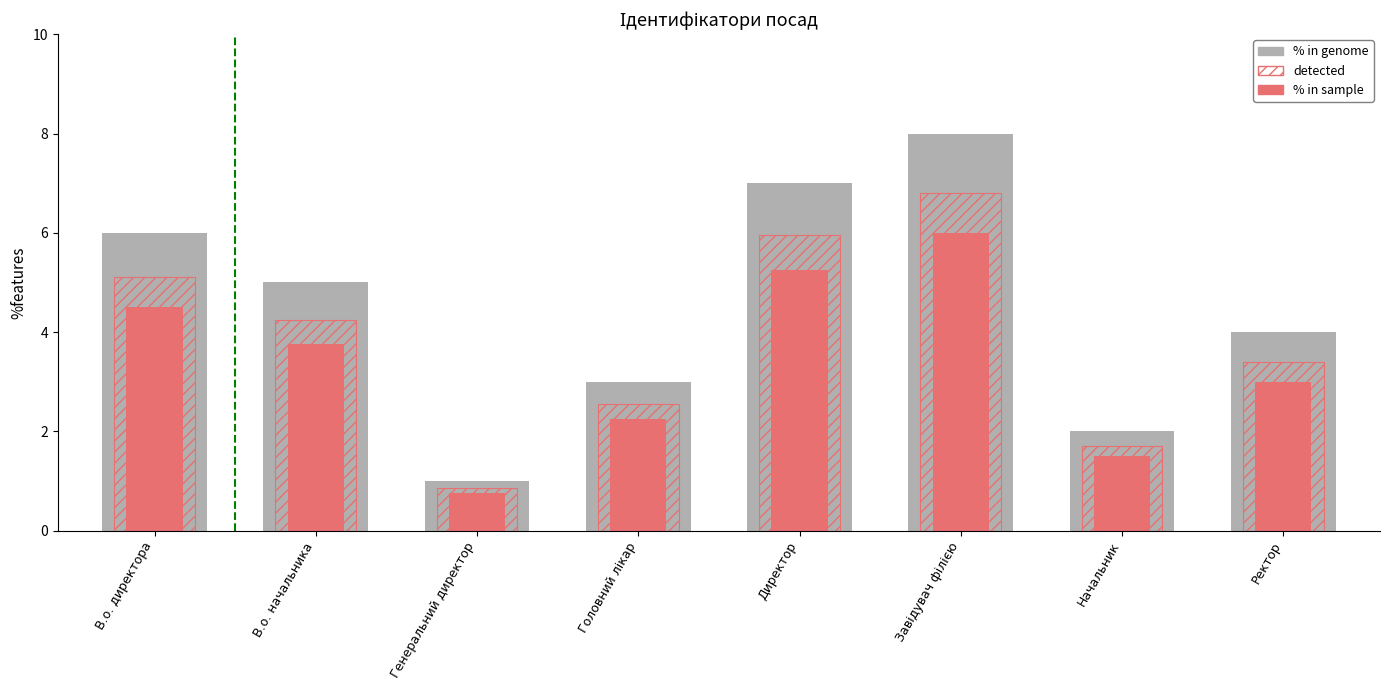

Where does the % in sample series first go above 3?

В.о. директора